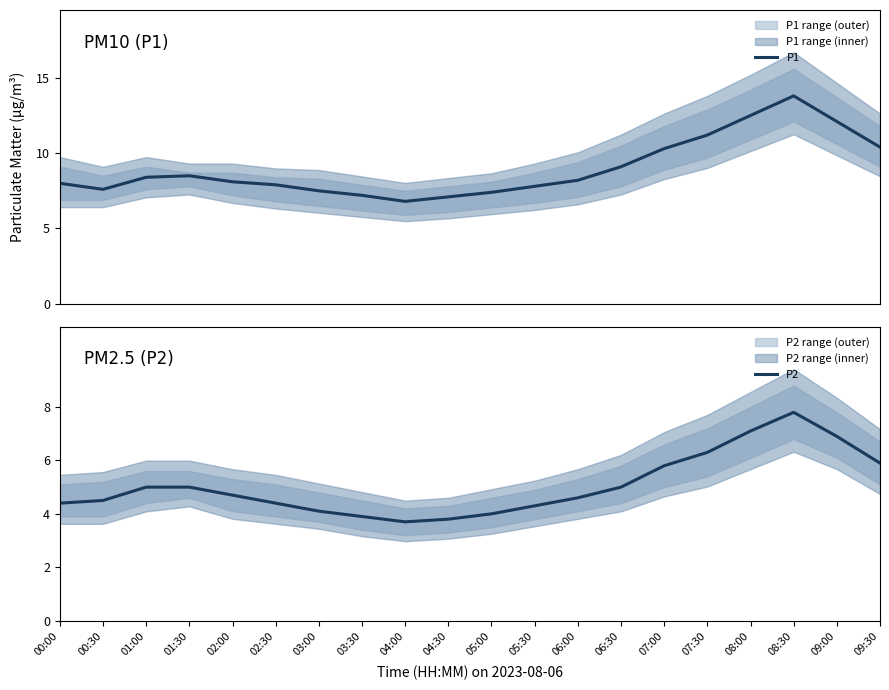

How many data points in P1 are less than 8?

8